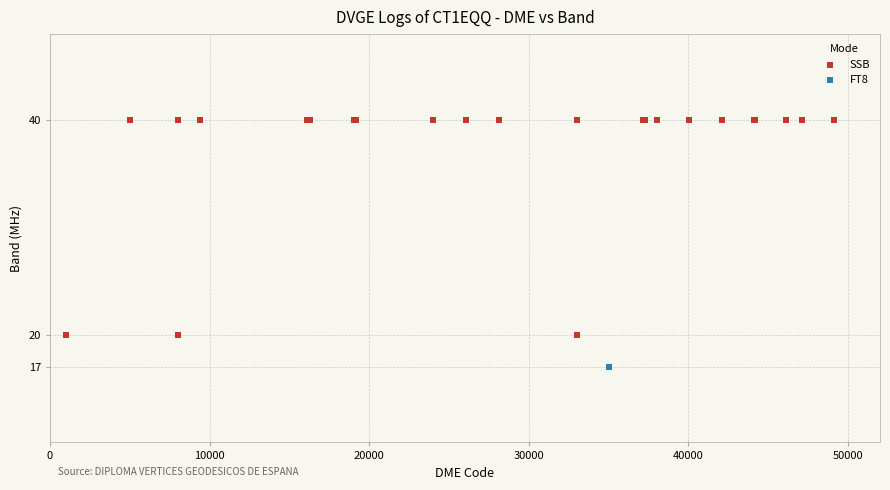

What are all the series names shown in the legend?

SSB, FT8